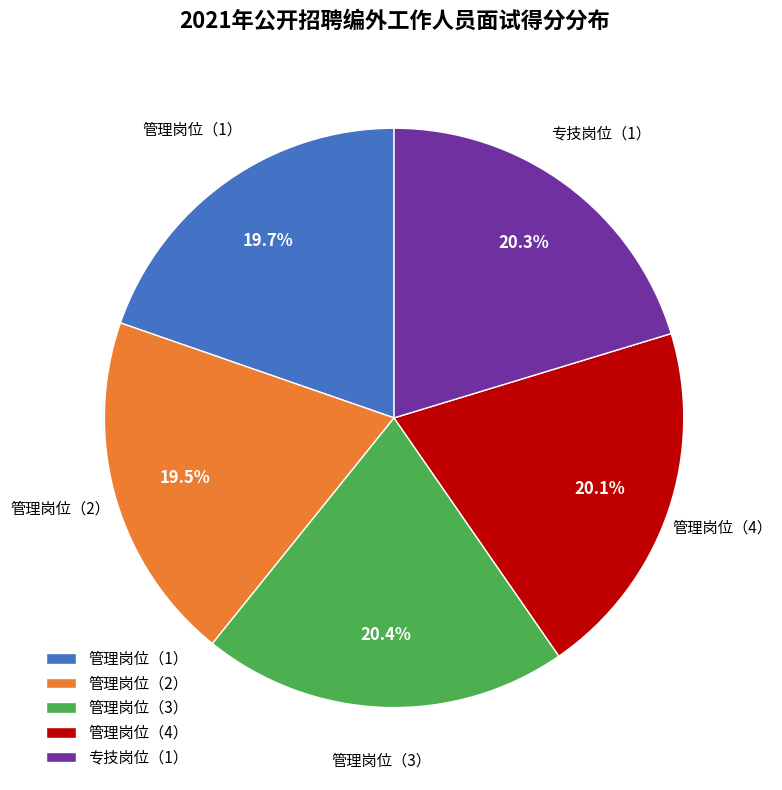

What percentage do 管理岗位（4） and 管理岗位（1） together represent?

39.8%